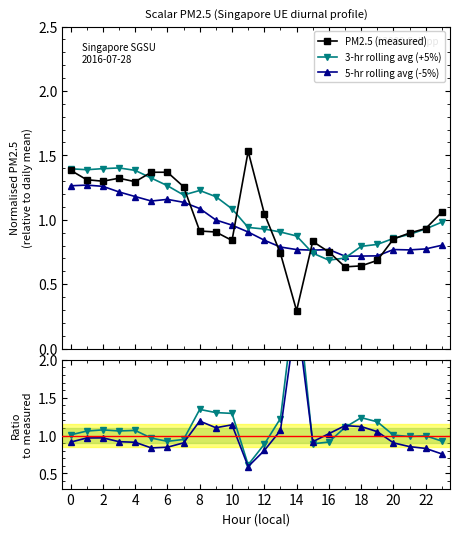

How many data points does each series have?

24